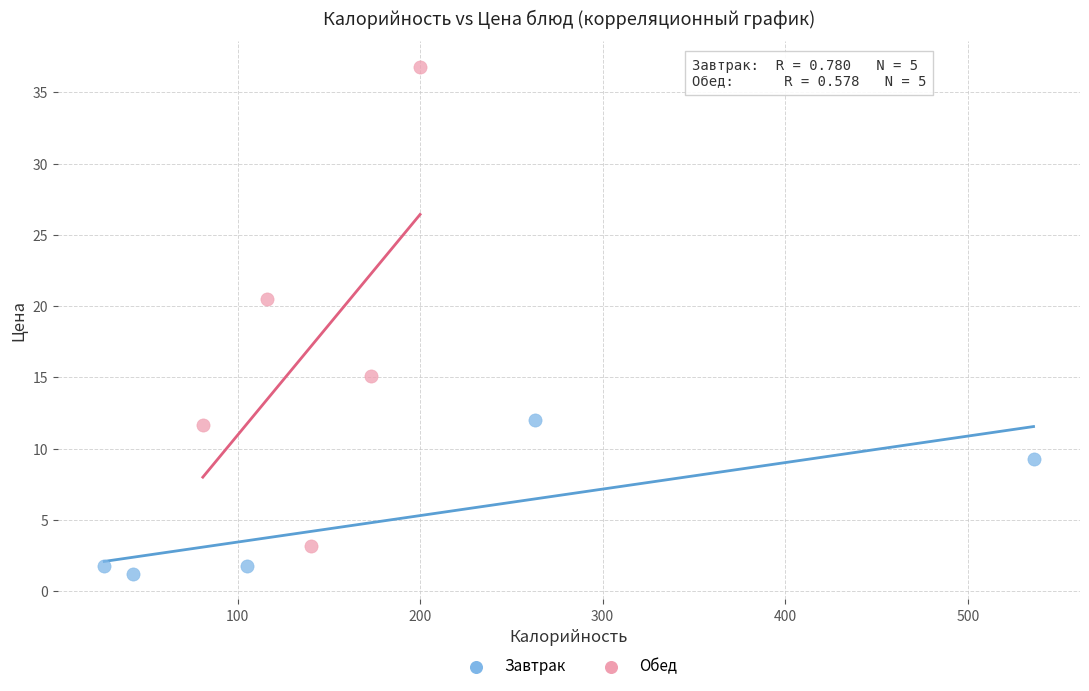

What are all the series names shown in the legend?

Завтрак, Обед